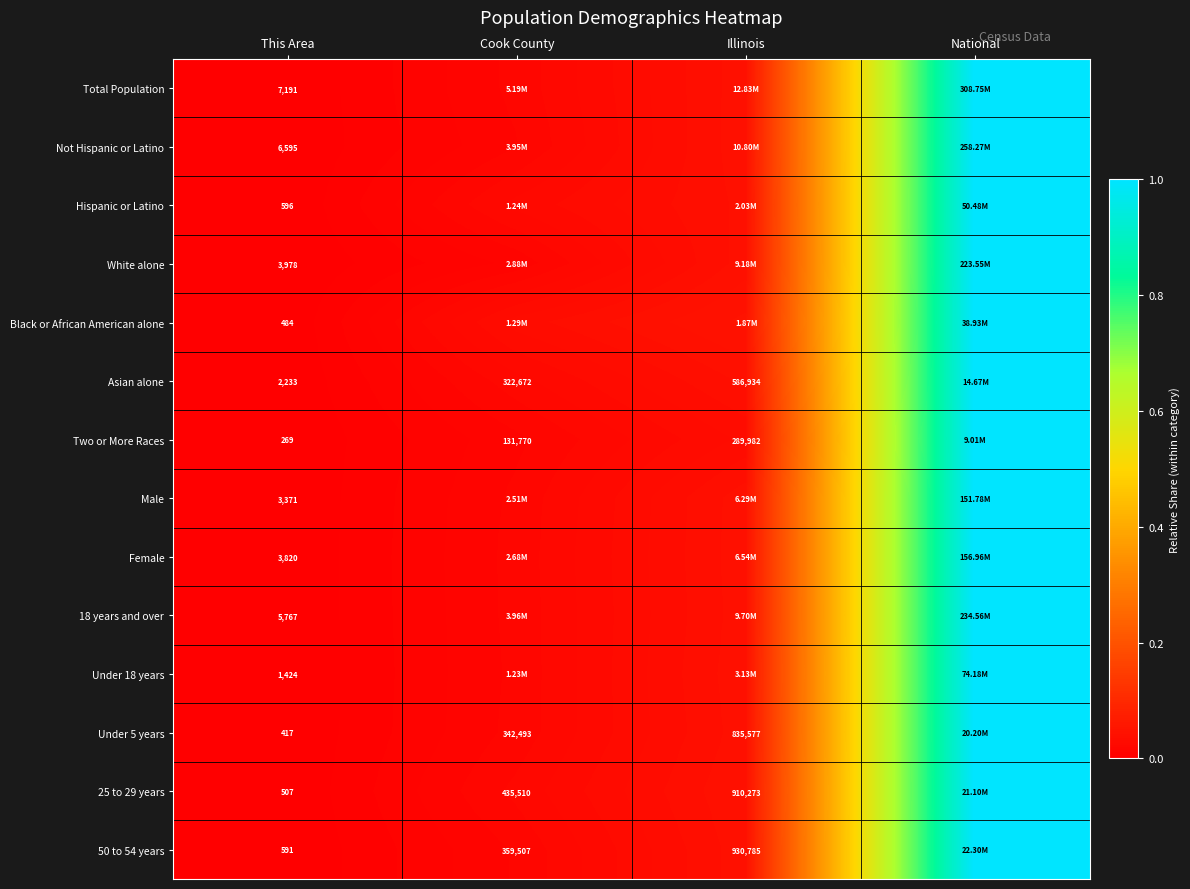

At which category does the chart reach its peak across all series?

National